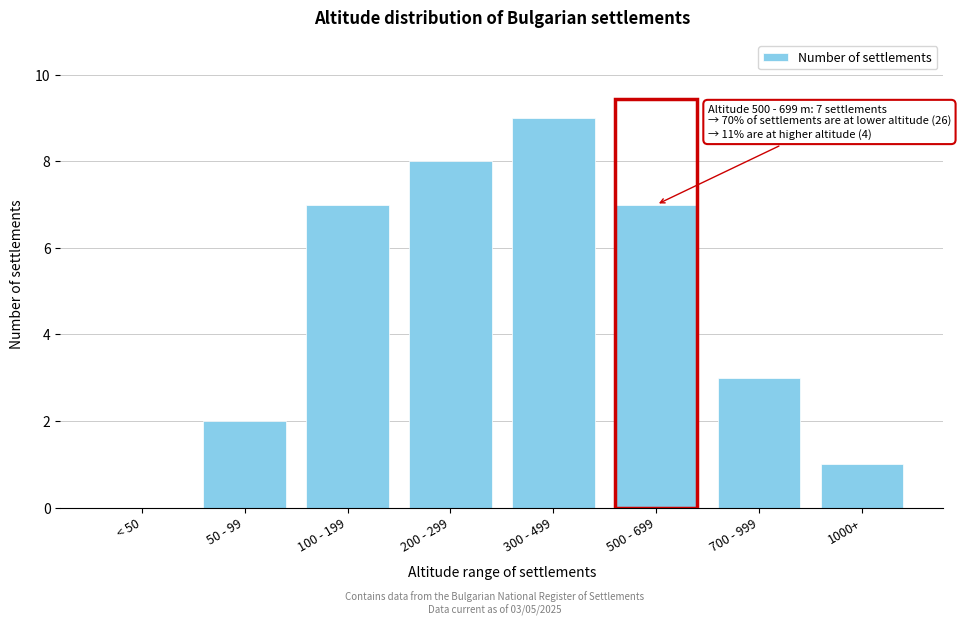

Reading left to right, what are all the values shown in this chart?

< 50=0	50 - 99=2	100 - 199=7	200 - 299=8	300 - 499=9	500 - 699=7	700 - 999=3	1000+=1